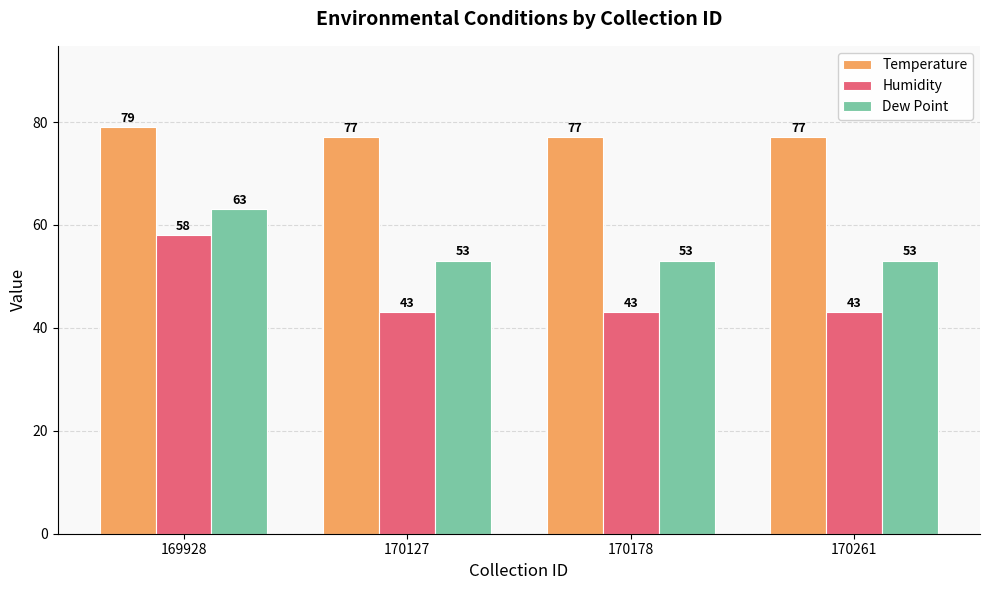

At 169928, list the series in order from smallest to largest.

Humidity, Dew Point, Temperature